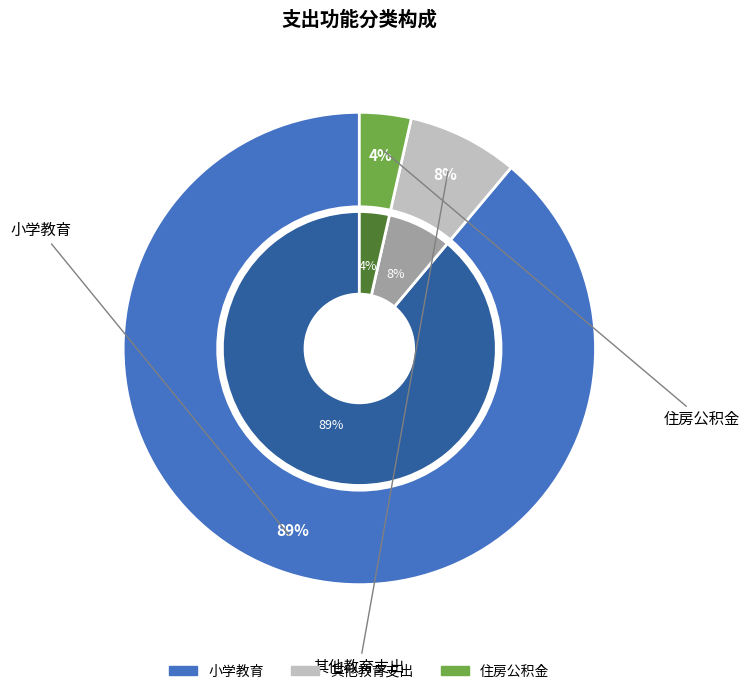

Is it true that 住房公积金 is 4% of the pie?

True